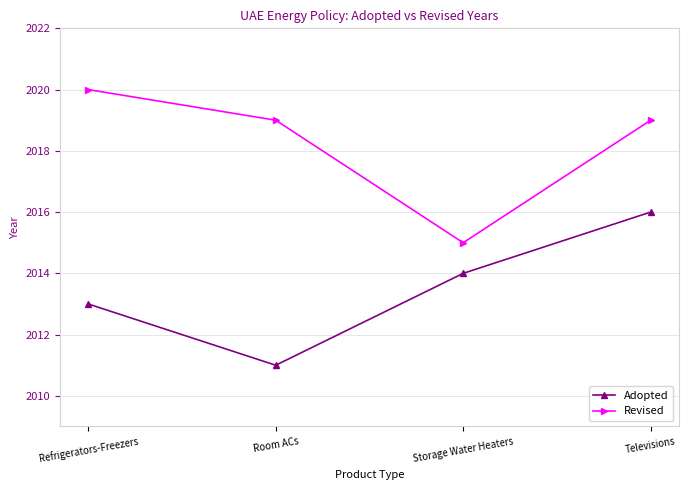

Between Refrigerators-Freezers and Televisions, which series saw the biggest shift?

Adopted